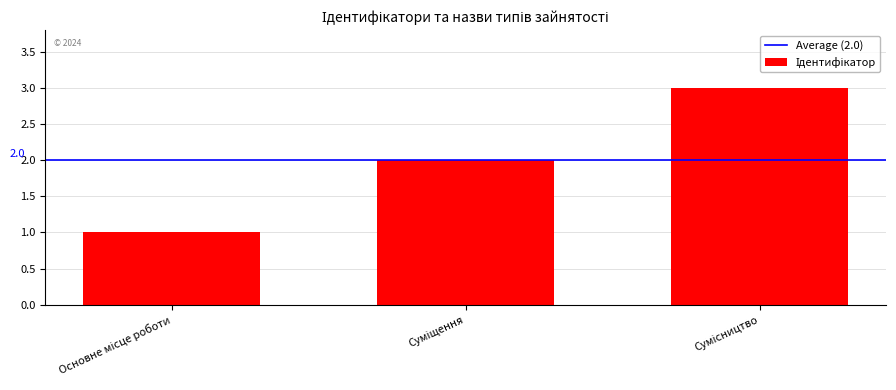

How many bars are there in total?

3